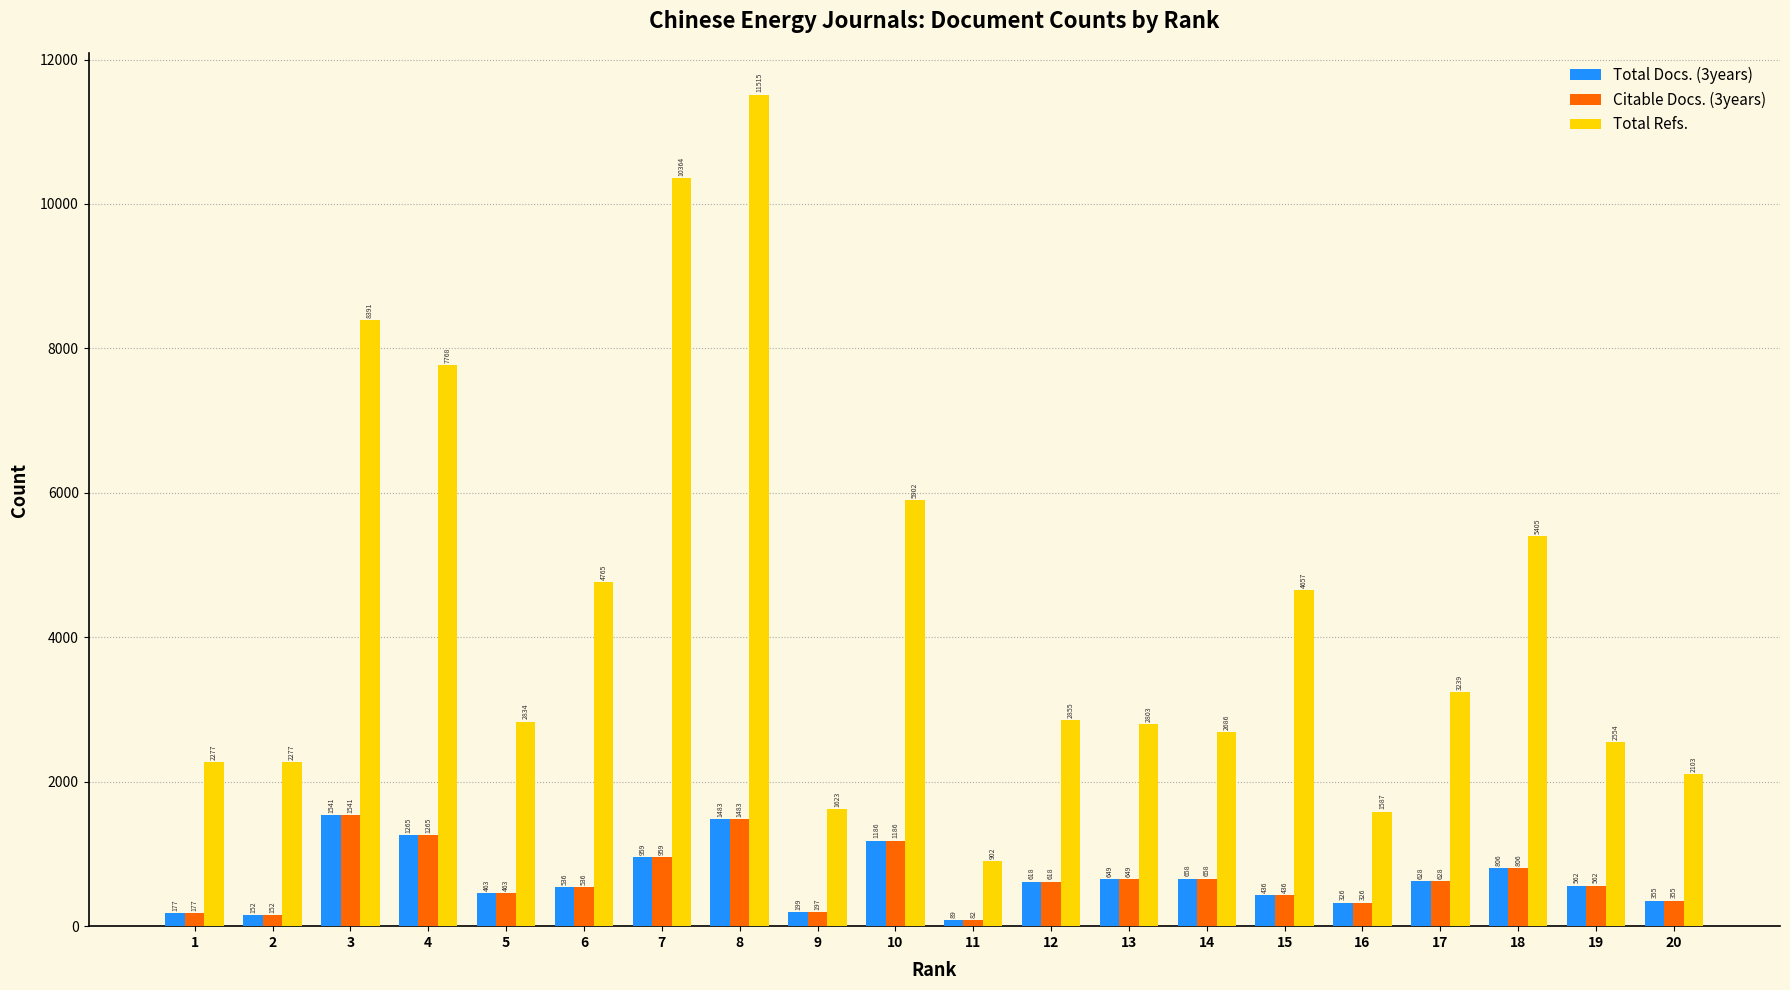

Which category has the lowest value in the Citable Docs. (3years) series?

11